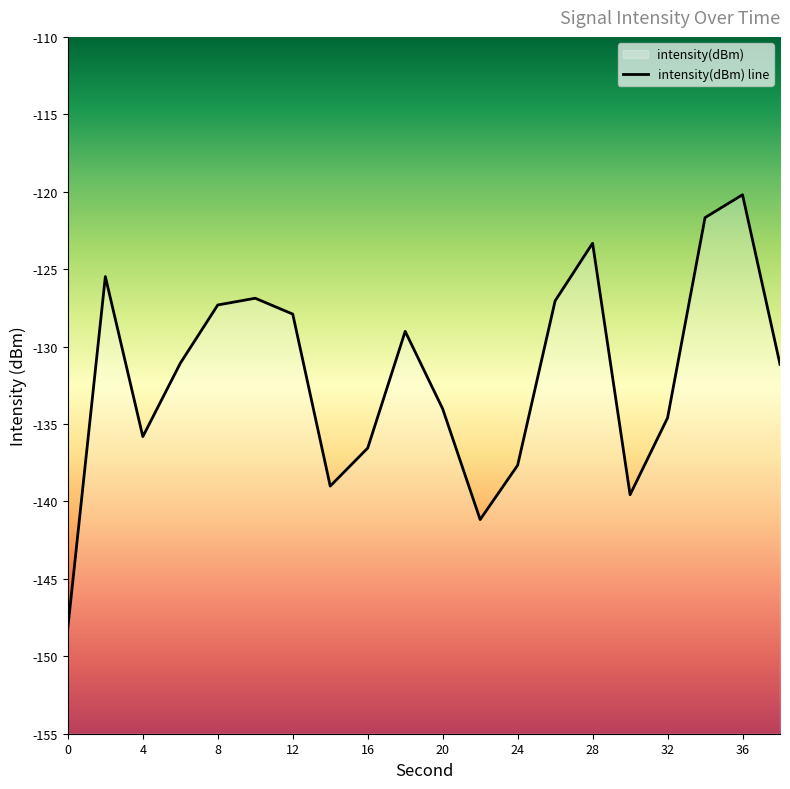

Rank the categories by value from lowest to highest.

0, 22, 30, 14, 24, 16, 4, 32, 20, 38, 6, 18, 12, 8, 26, 10, 2, 28, 34, 36